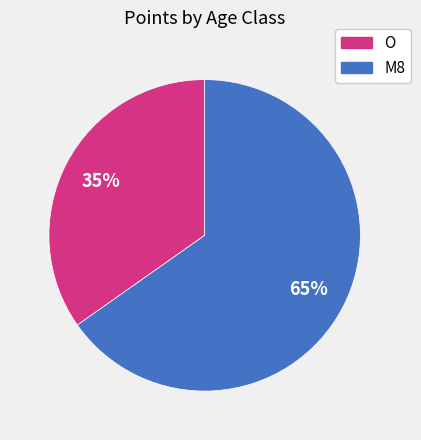

Approximately how many times larger is the value at O compared to M8?

0.5